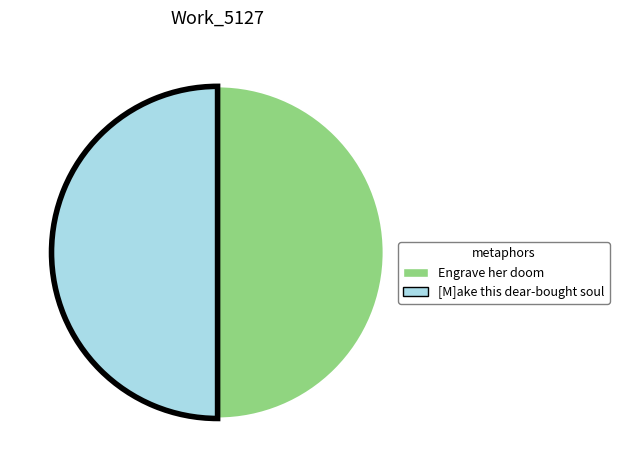

Is it true that [M]ake this dear-bought soul is 65% of the pie?

False